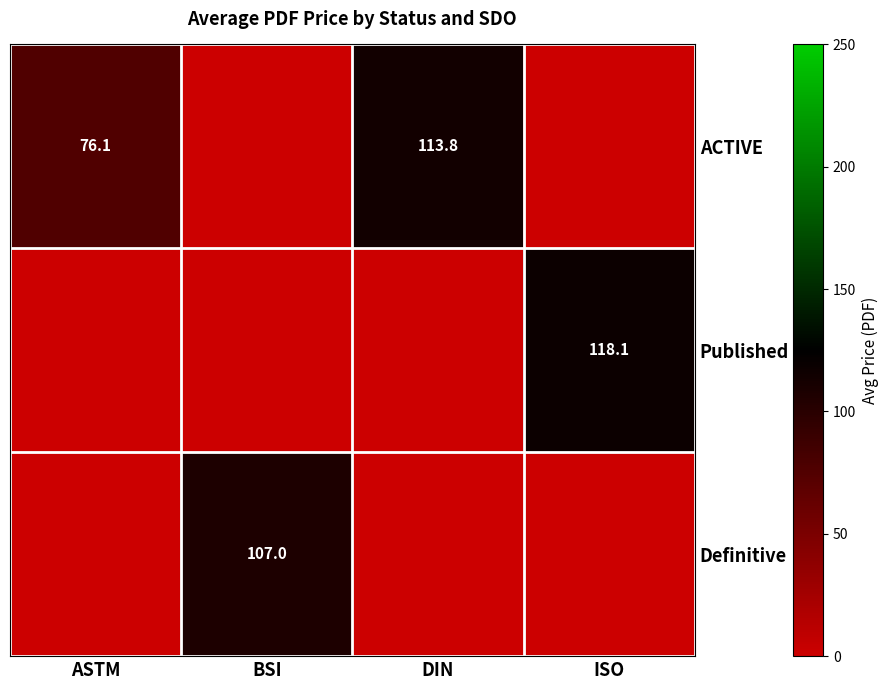

True or false: ACTIVE has a value of 99.6 at ASTM.

False